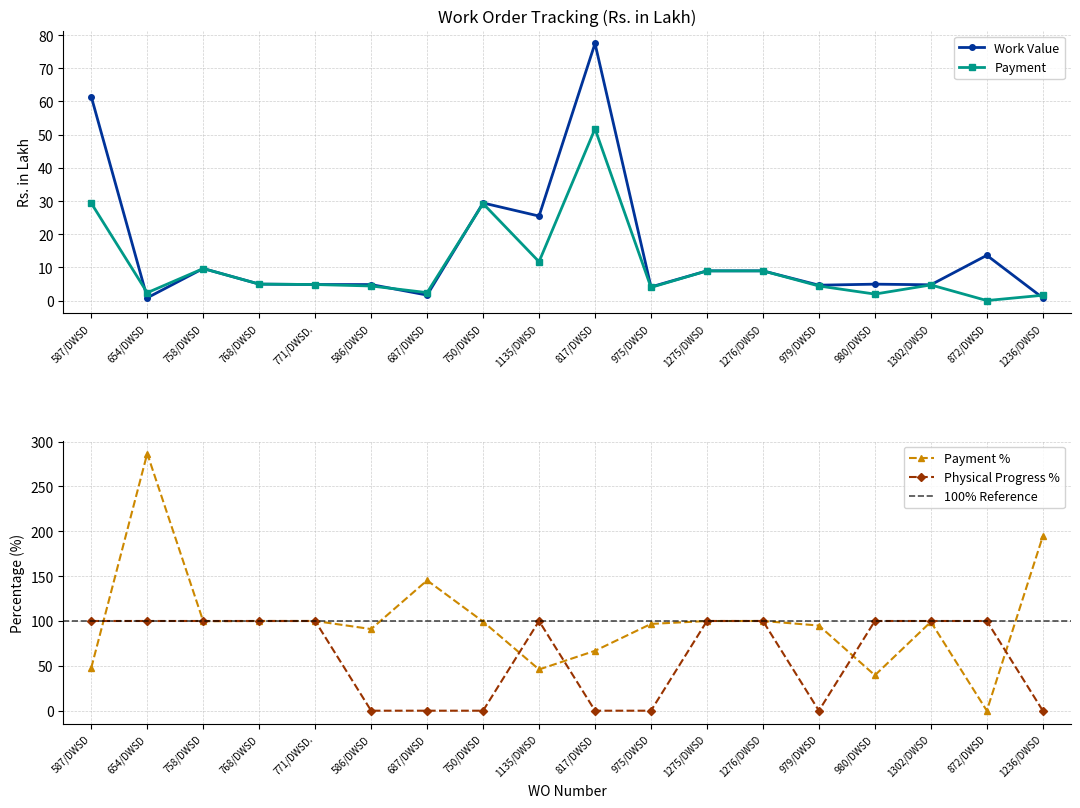

What is the difference between the second highest and minimum values in the Payment series?

29.4